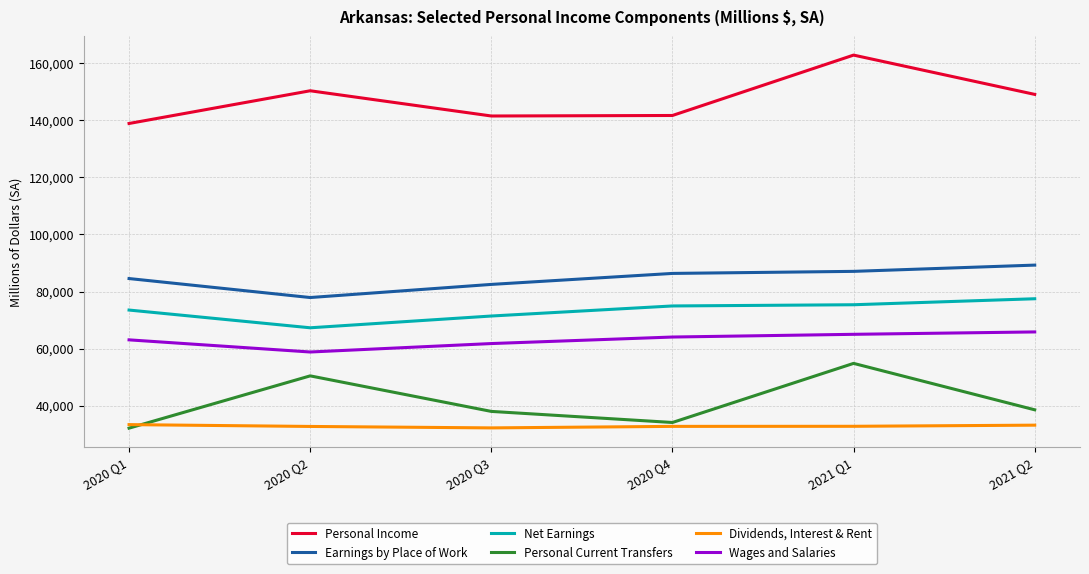

What is the difference between the Personal Income values at 2020 Q3 and 2021 Q2?

7573.7